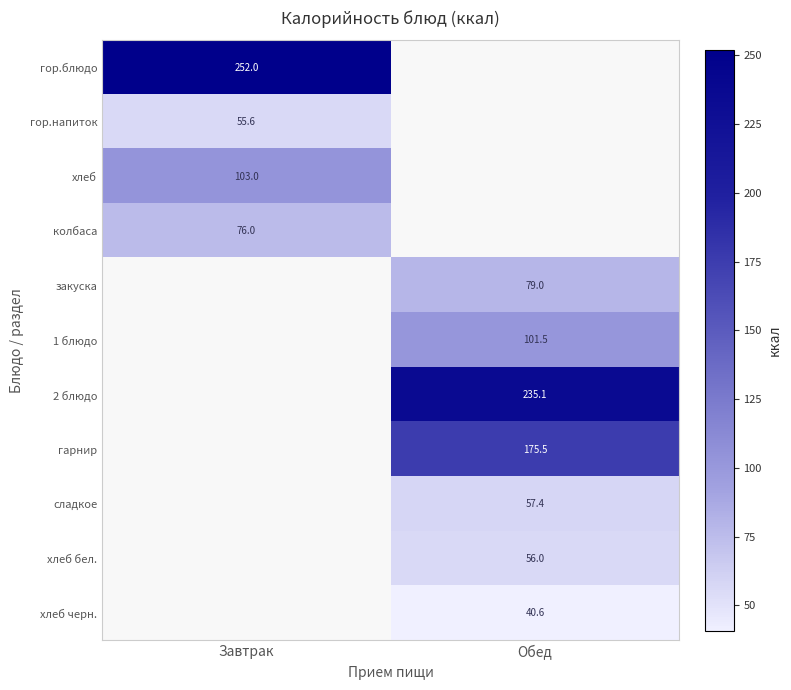

At how many categories does at least one series exceed 149?

2